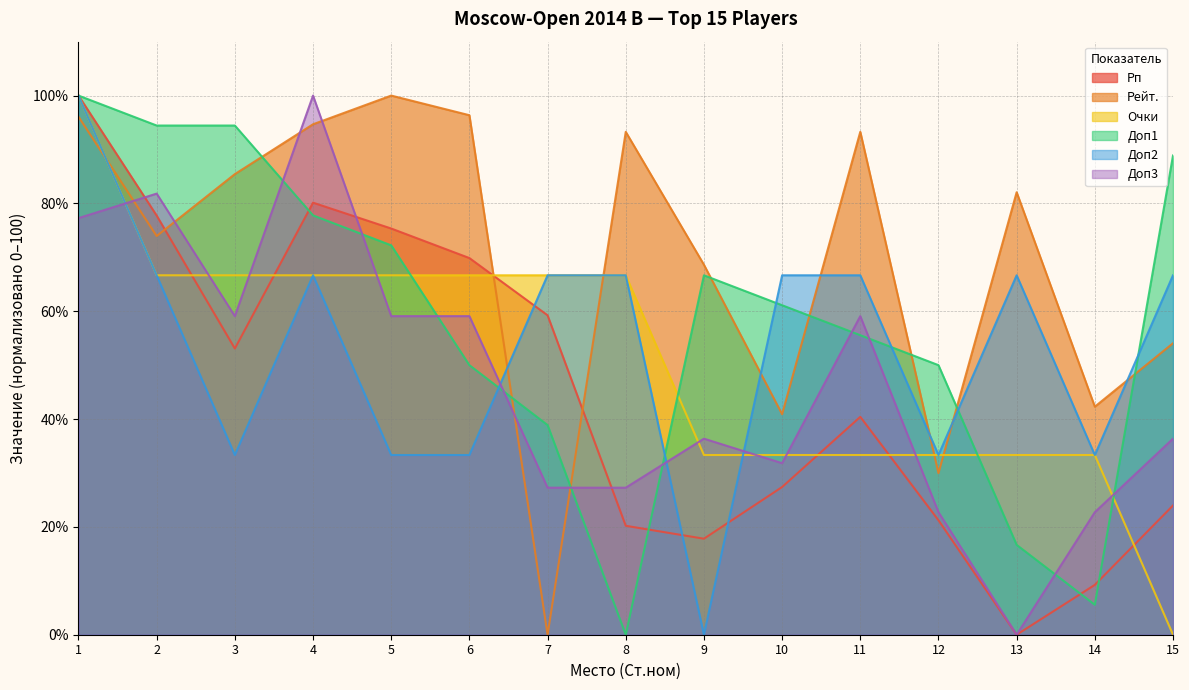

In Рейт., how many points are higher than both neighbors (excluding endpoints)?

4